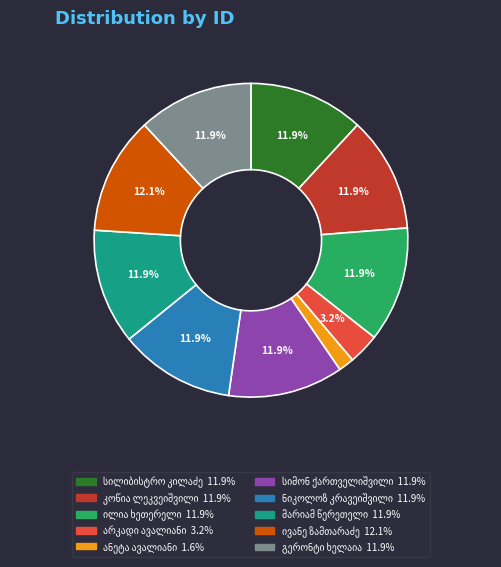

Is there a majority slice in this chart?

No